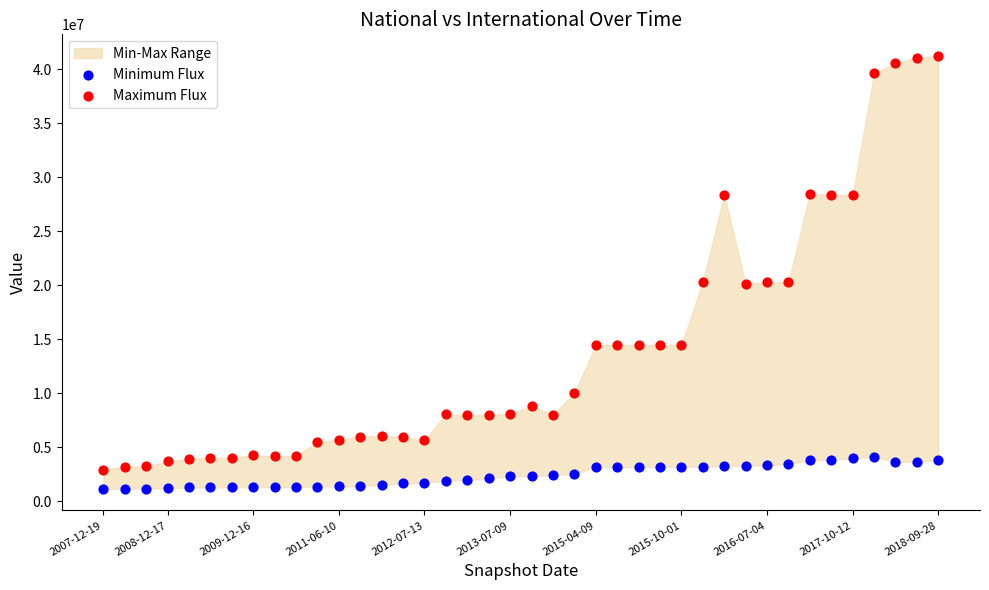

Which series has the largest Y range (max minus min)?

Maximum Flux